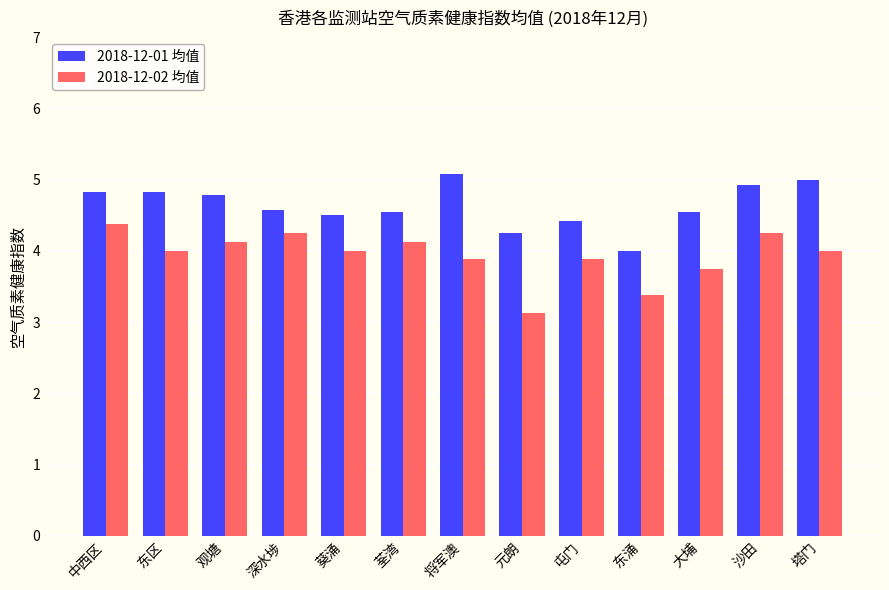

Where is 2018-12-02 均值 nearest to the value 3?

元朗